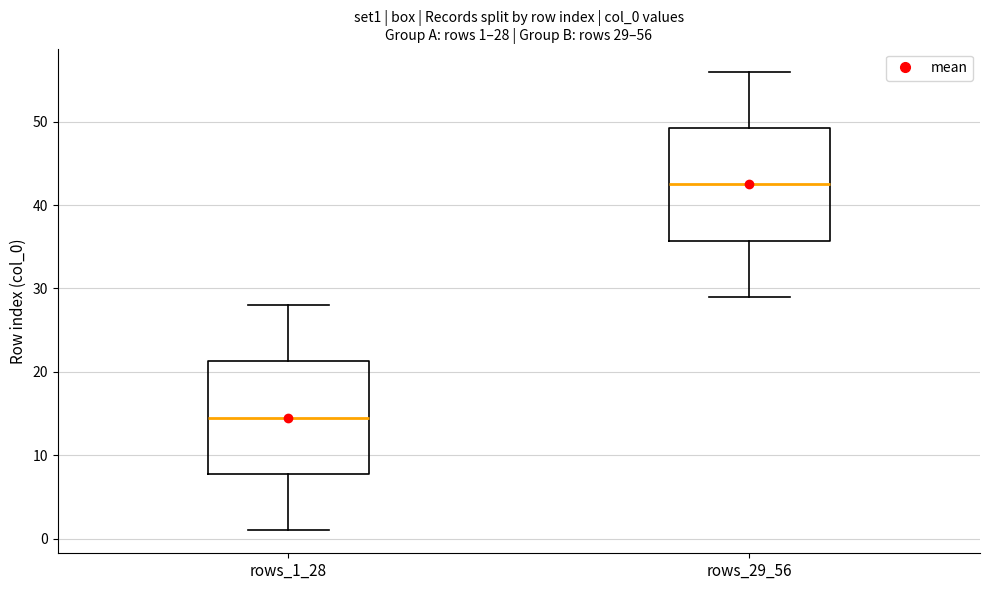

Which box has the lowest median line?

rows_1_28